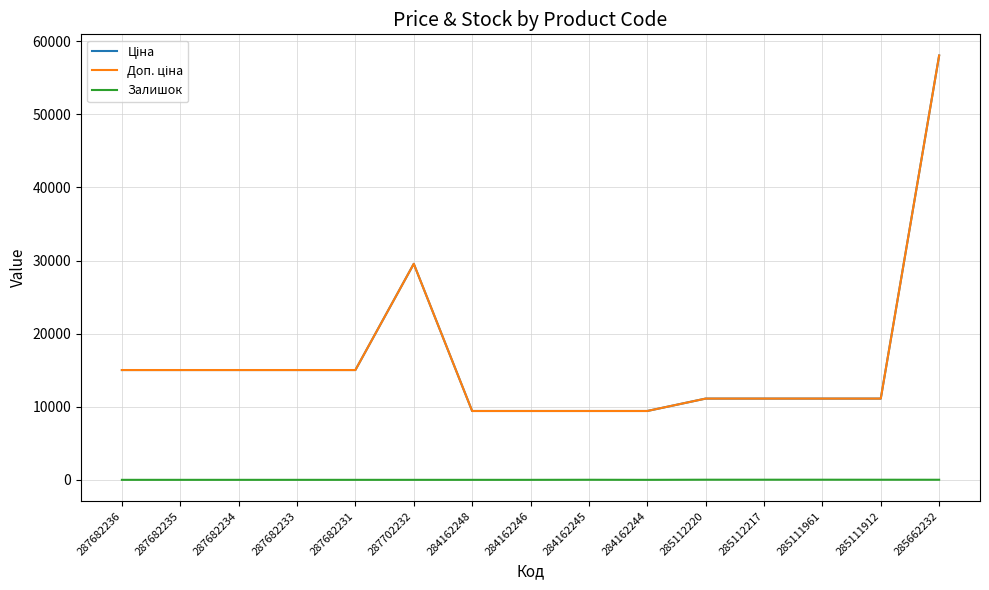

How many interior local peaks does the Доп. ціна series have?

1